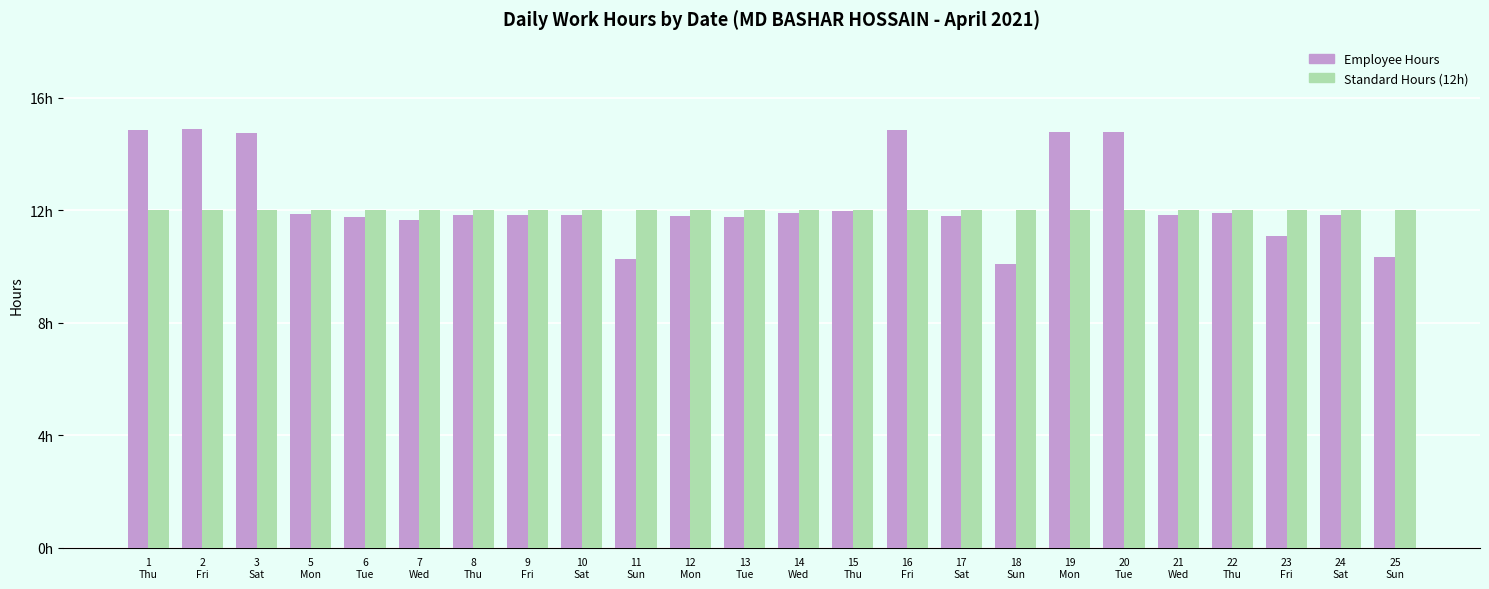

Reading left to right, extract all data points from this chart.

Employee Hours: 1
Thu=14.9	2
Fri=14.9	3
Sat=14.8	5
Mon=11.9	6
Tue=11.8	7
Wed=11.7	8
Thu=11.8	9
Fri=11.8	10
Sat=11.8	11
Sun=10.3	12
Mon=11.8	13
Tue=11.8	14
Wed=11.9	15
Thu=12.0	16
Fri=14.9	17
Sat=11.8	18
Sun=10.1	19
Mon=14.8	20
Tue=14.8	21
Wed=11.8	22
Thu=11.9	23
Fri=11.1	24
Sat=11.8	25
Sun=10.3
Standard Hours (12h): 1
Thu=12.0	2
Fri=12.0	3
Sat=12.0	5
Mon=12.0	6
Tue=12.0	7
Wed=12.0	8
Thu=12.0	9
Fri=12.0	10
Sat=12.0	11
Sun=12.0	12
Mon=12.0	13
Tue=12.0	14
Wed=12.0	15
Thu=12.0	16
Fri=12.0	17
Sat=12.0	18
Sun=12.0	19
Mon=12.0	20
Tue=12.0	21
Wed=12.0	22
Thu=12.0	23
Fri=12.0	24
Sat=12.0	25
Sun=12.0